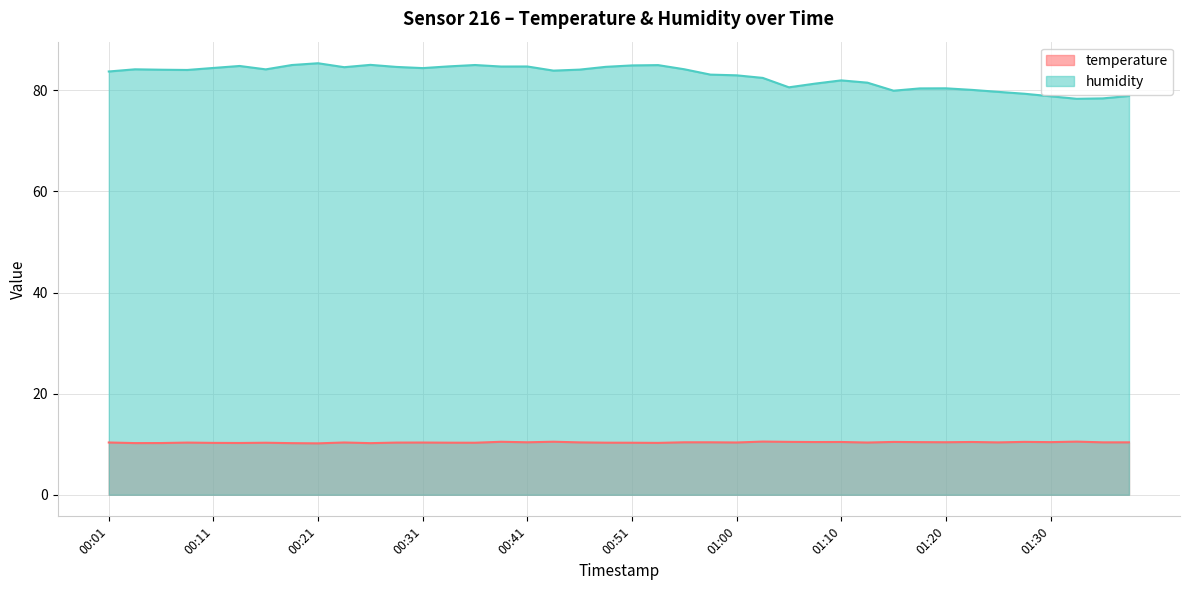

Which series has the largest range (max minus min)?

humidity